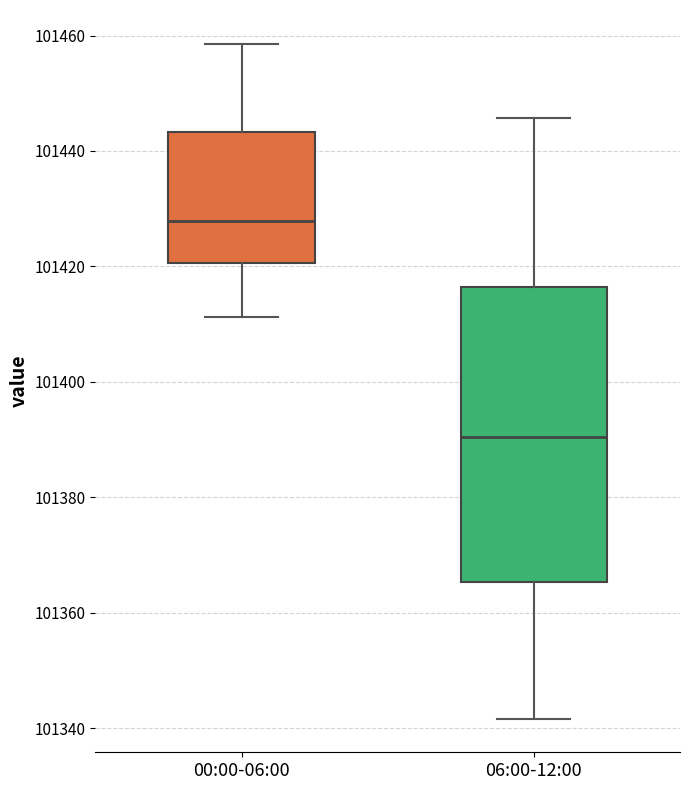

Which box's median line is the highest?

00:00-06:00